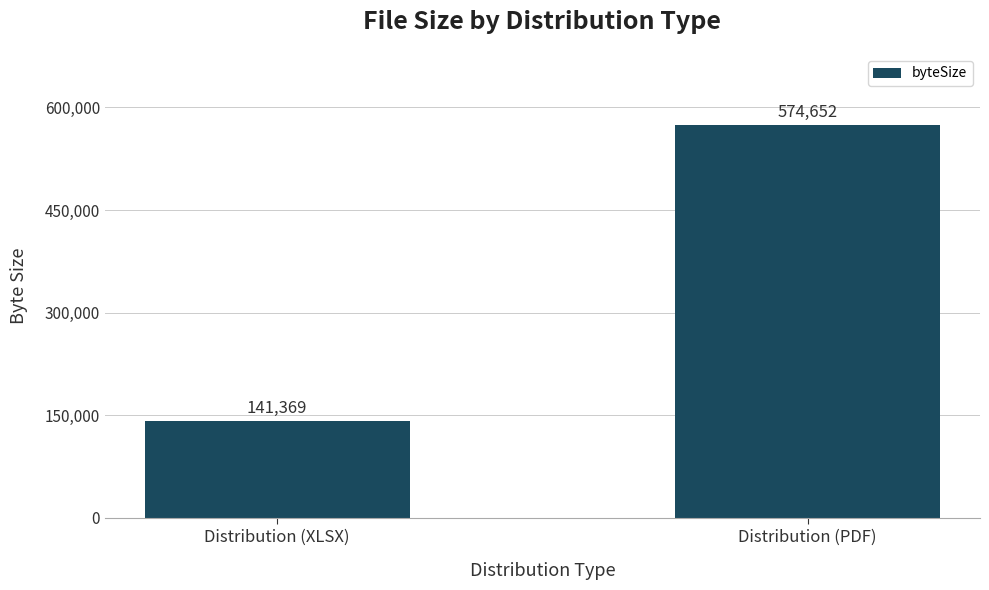

The value at Distribution (XLSX) is 141369. True or false?

True